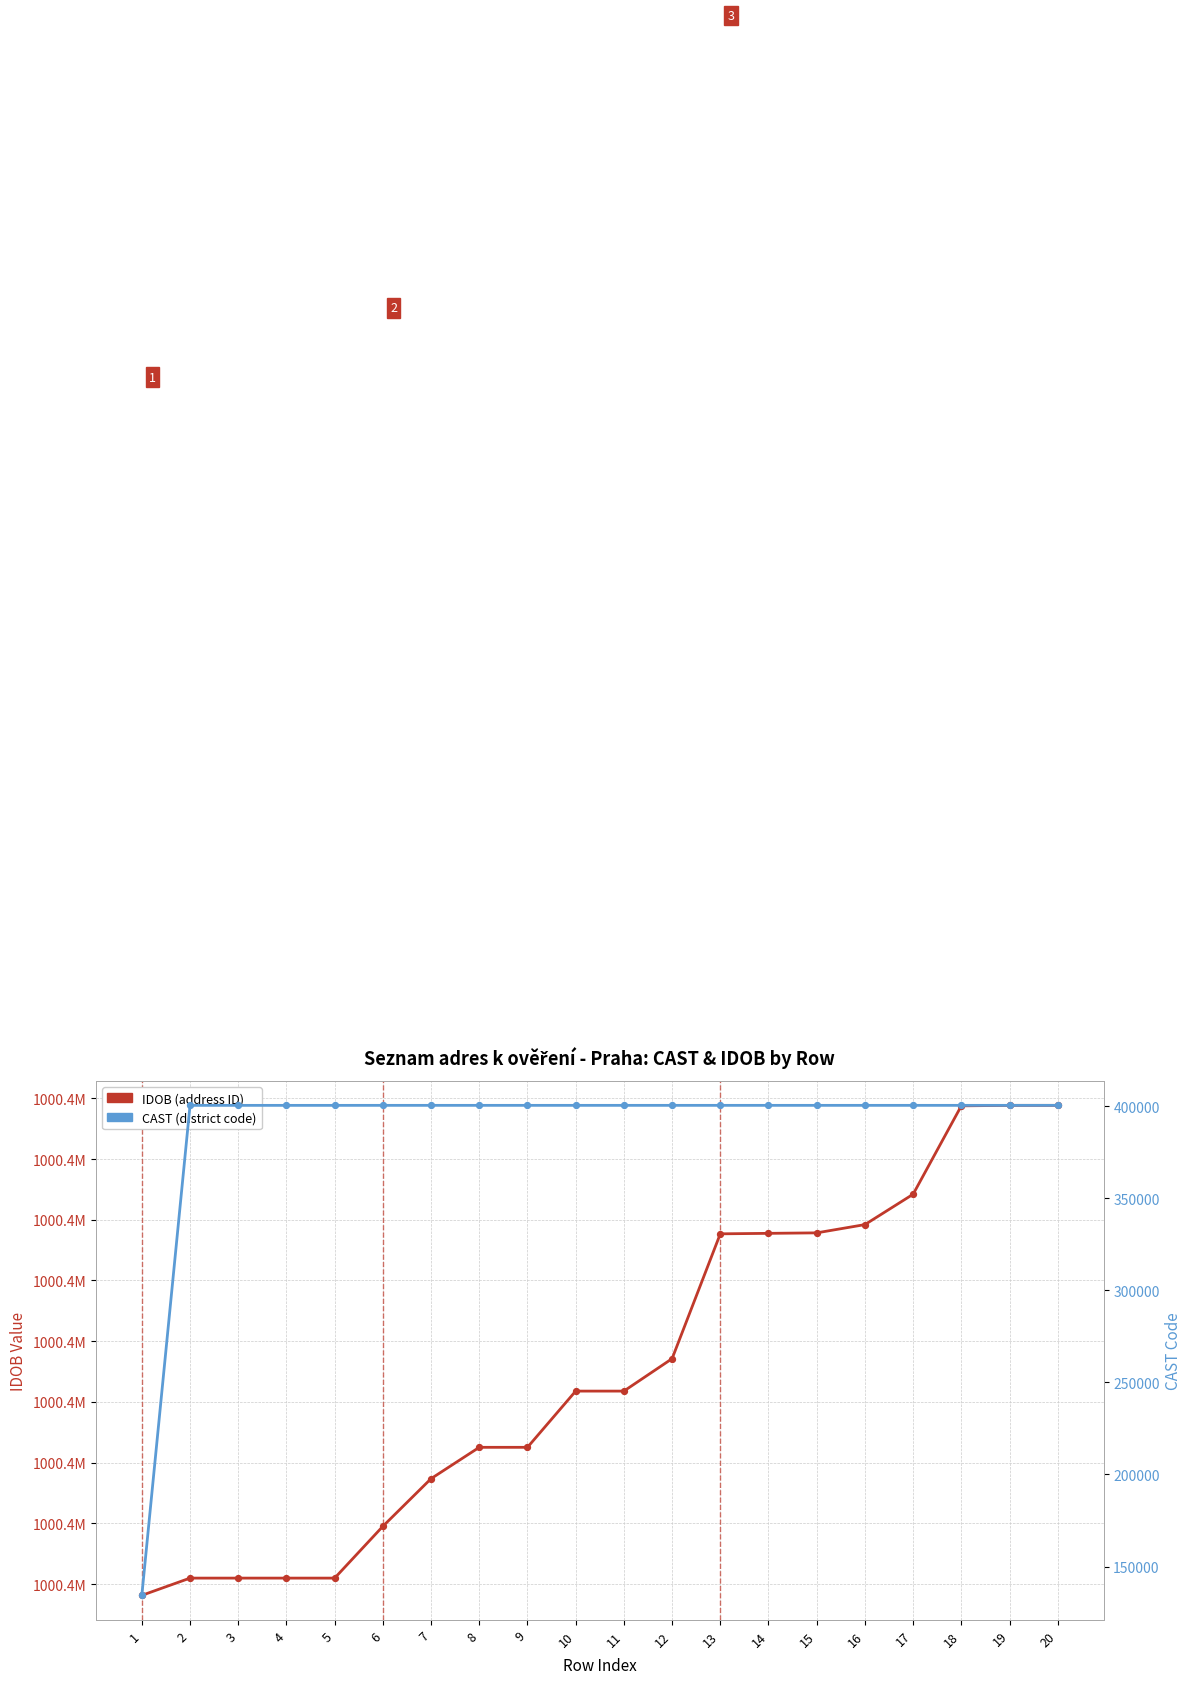

At which category is the sum across all series the highest?

19